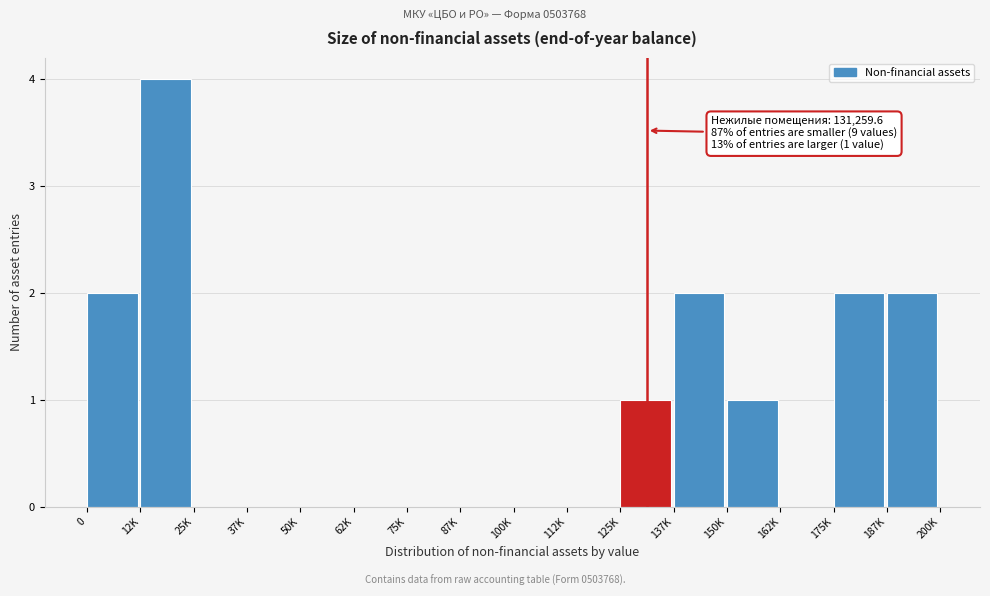

Reading left to right, what are all the values shown in this chart?

0=2	12K=4	25K=0	37K=0	50K=0	62K=0	75K=0	87K=0	100K=0	112K=0	125K=1	137K=2	150K=1	162K=0	175K=2	187K=2